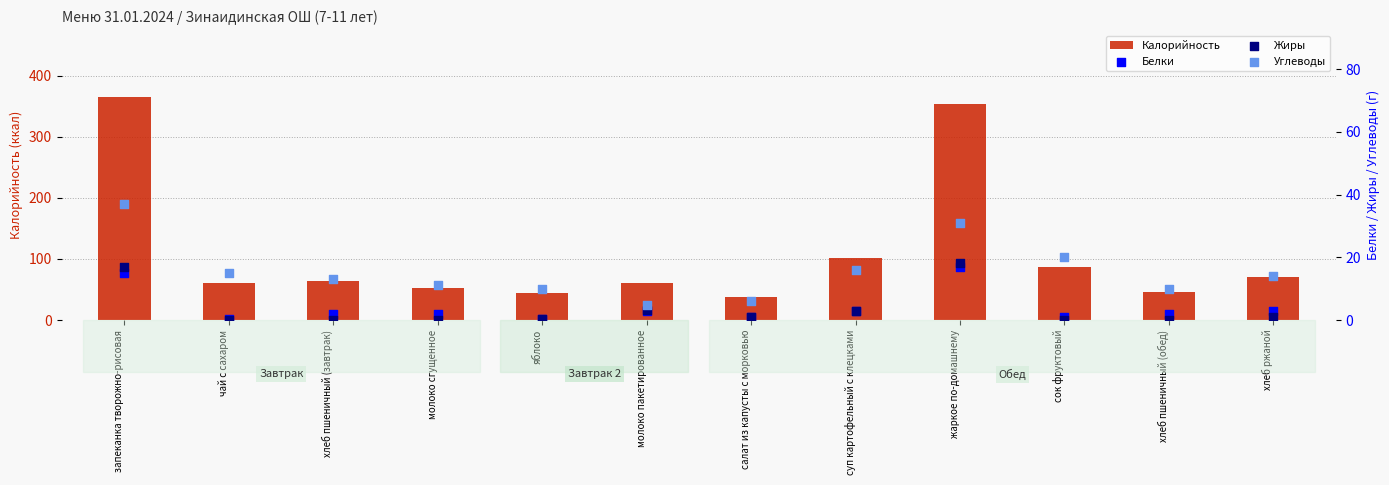

Which series has the largest total across all categories?

Калорийность